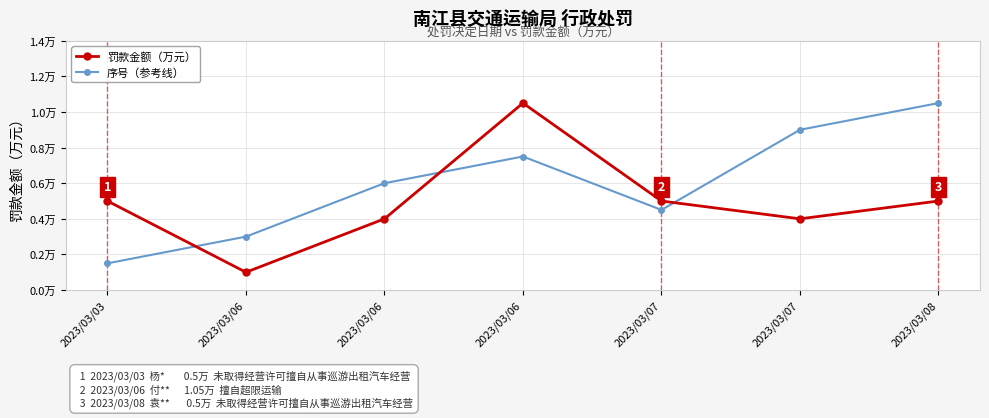

What is the highest value of the 罚款金额（万元） series?

1.1